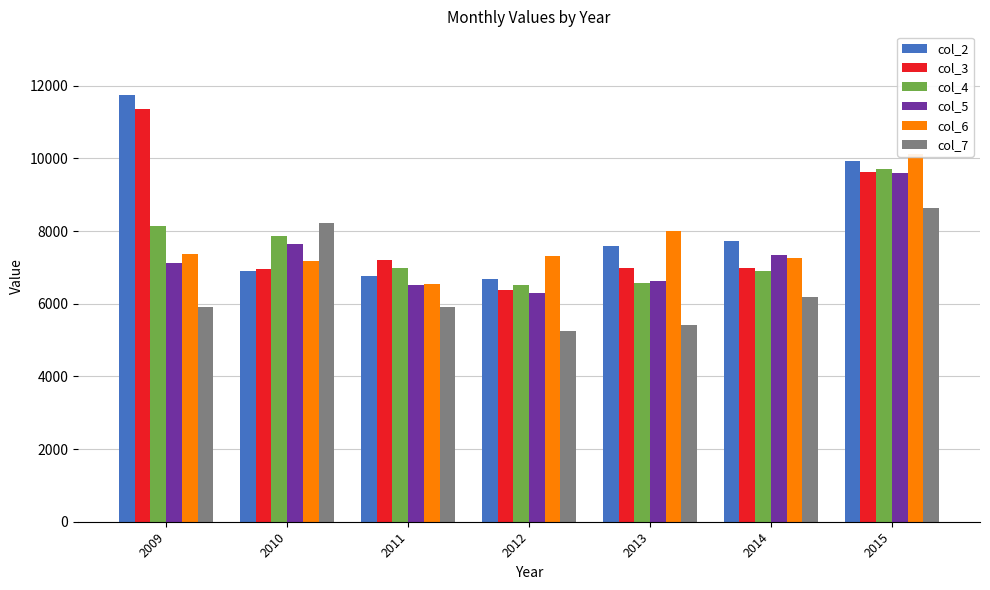

What value does the col_5 series have at 2013?

6619.2